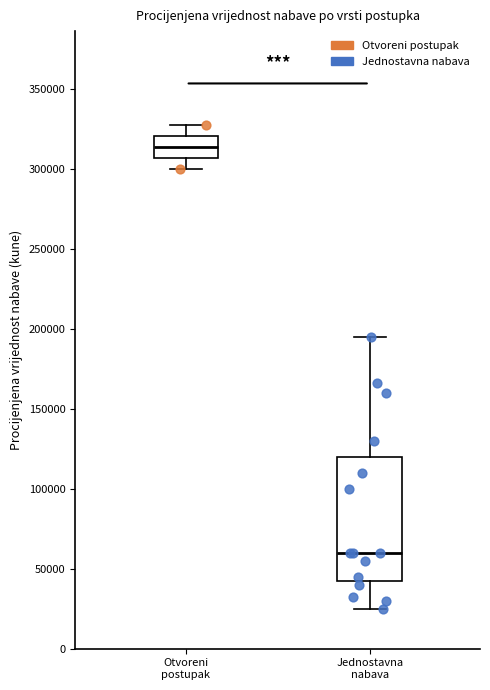

Where is the lower edge of the box for Otvoreni postupak on the y-axis? The values are not printed on the chart, so give them approximately, as read against the axis.

305000